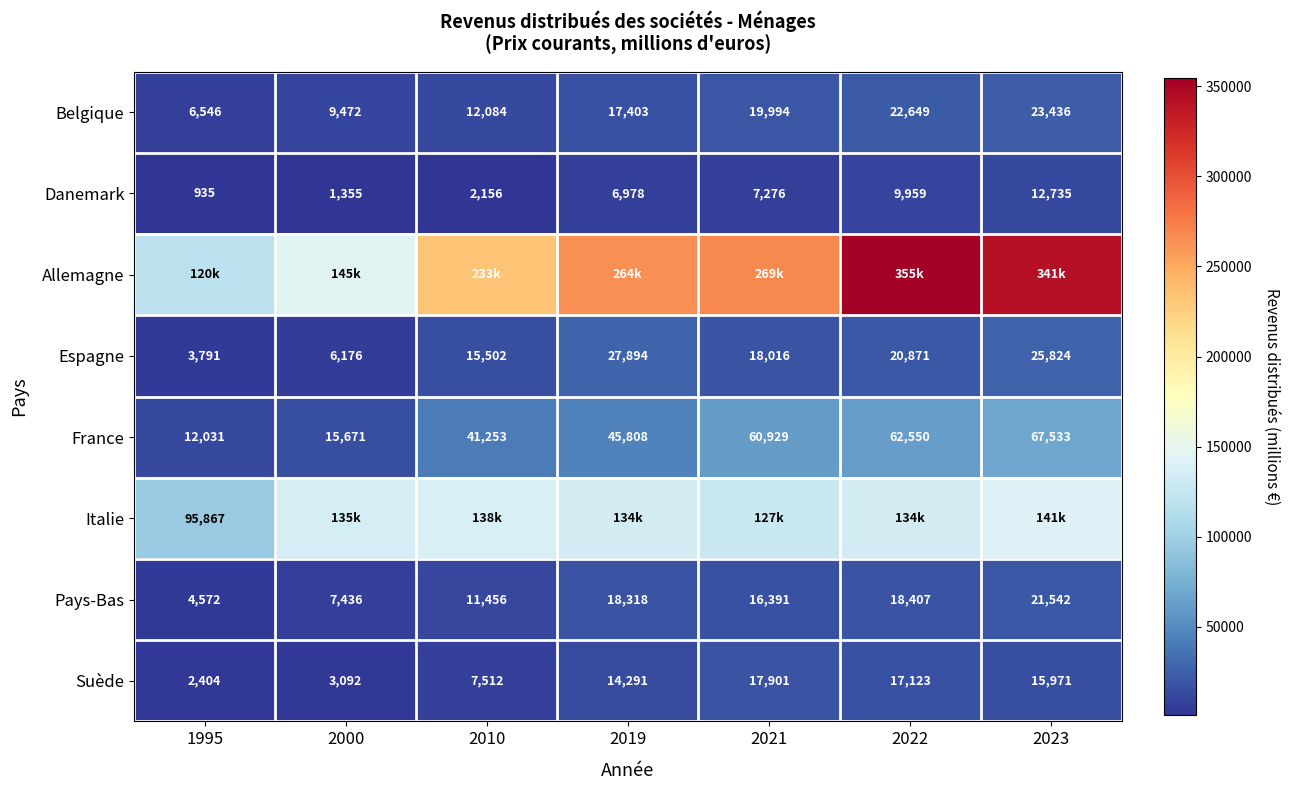

Which category has the highest value in the Suède series?

2021